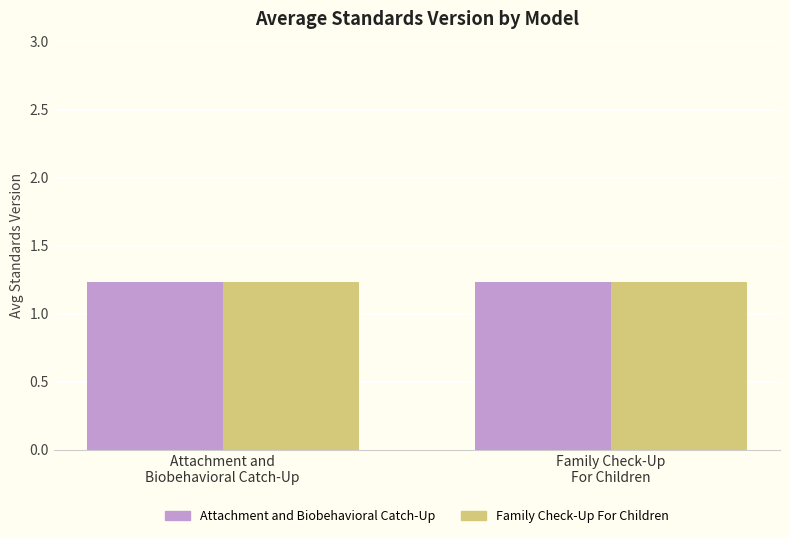

How many groups of bars are there?

2